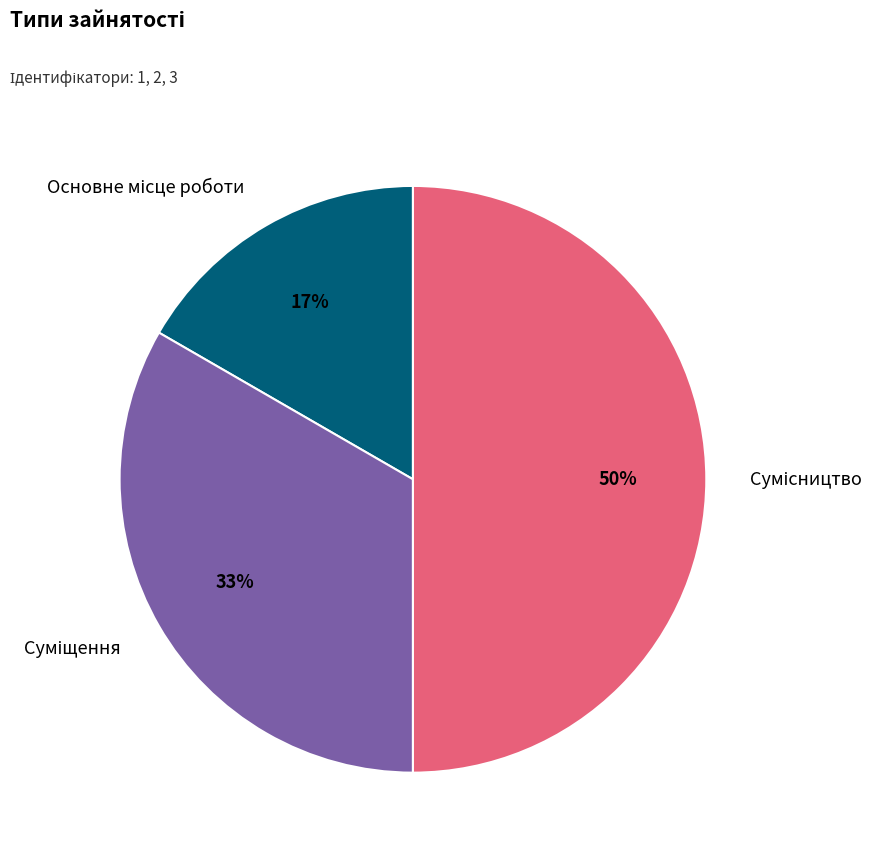

To the nearest percent, what is the average slice percentage?

33%